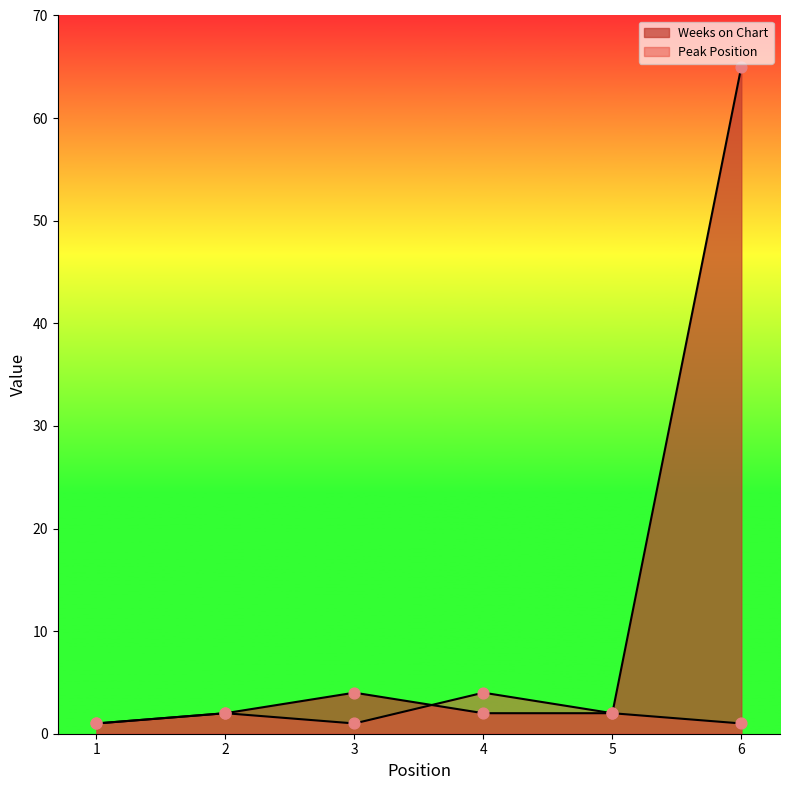

Which series contains the lowest Y value?

Weeks on Chart